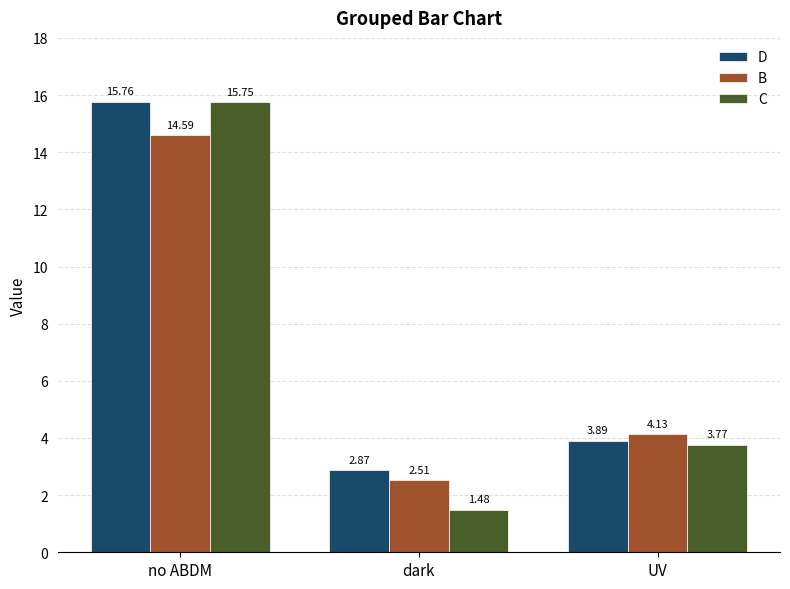

Is the value of D at UV greater than the value of B at no ABDM?

No